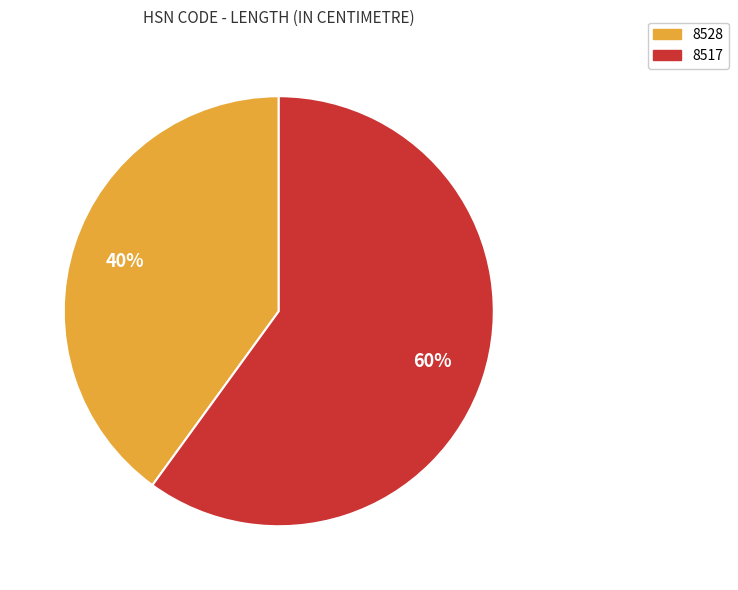

What is the majority slice?

8517